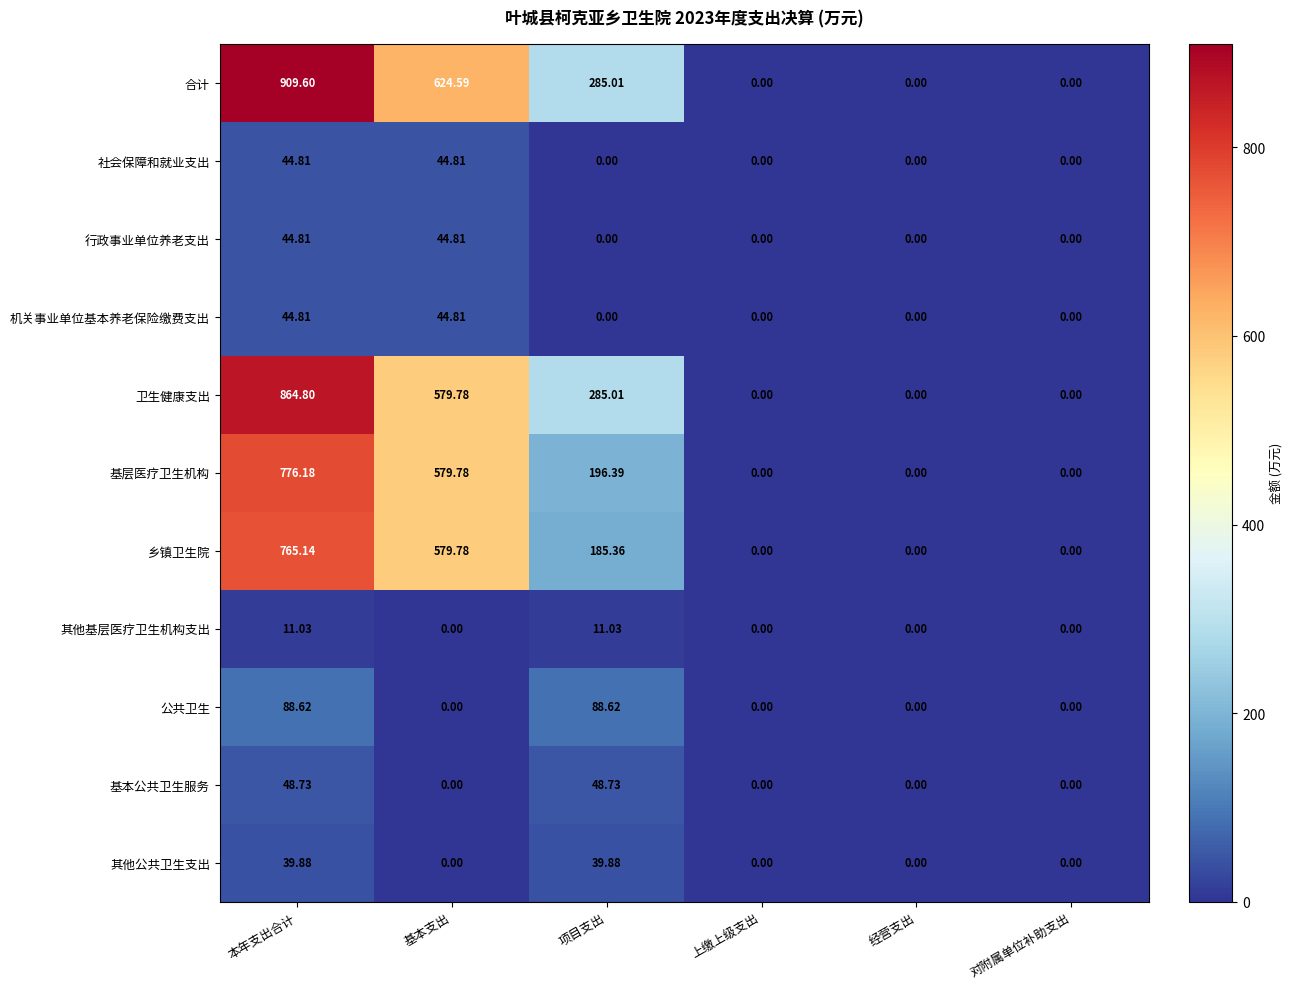

At which category is the sum across all series the highest?

本年支出合计